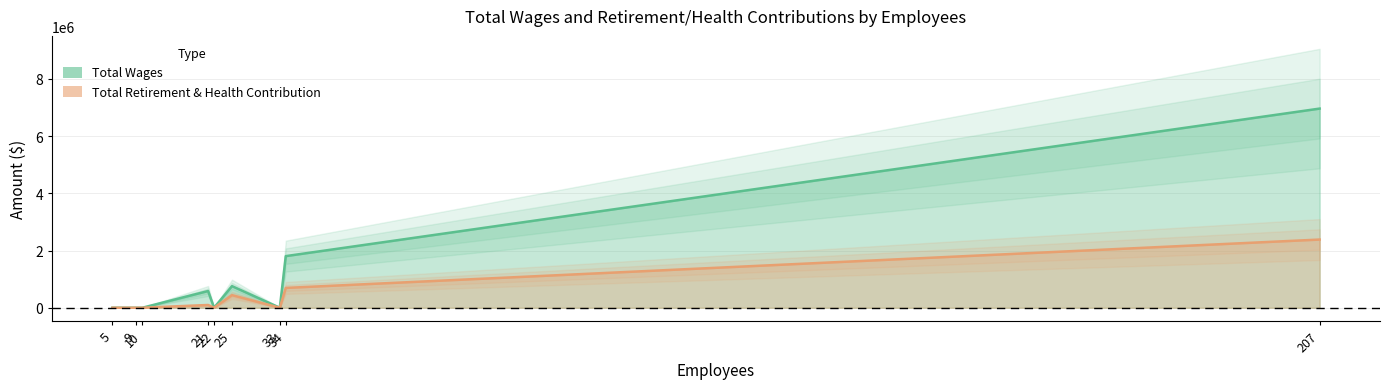

Which series has the largest range (max minus min)?

Total Wages